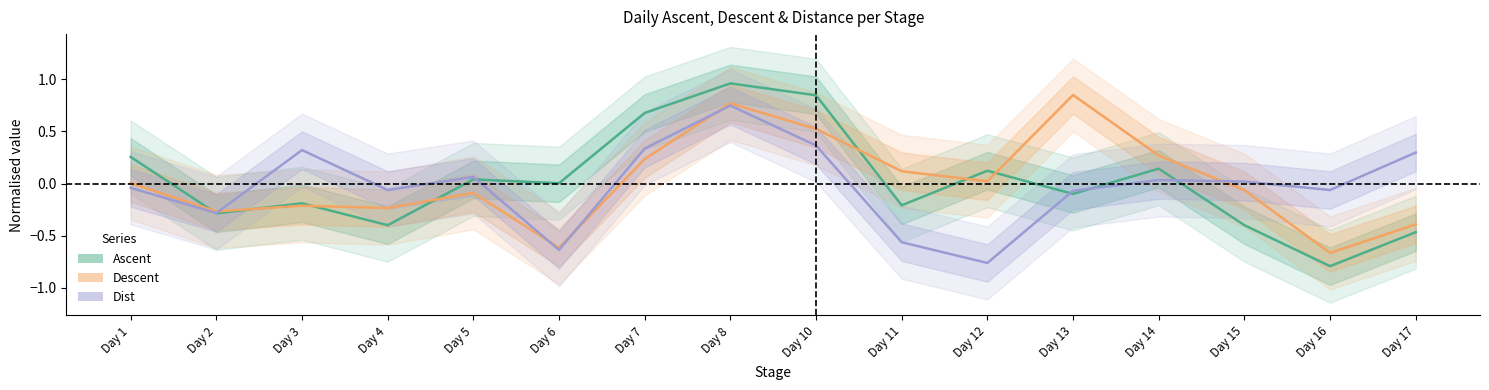

Which series has the largest range (max minus min)?

Ascent